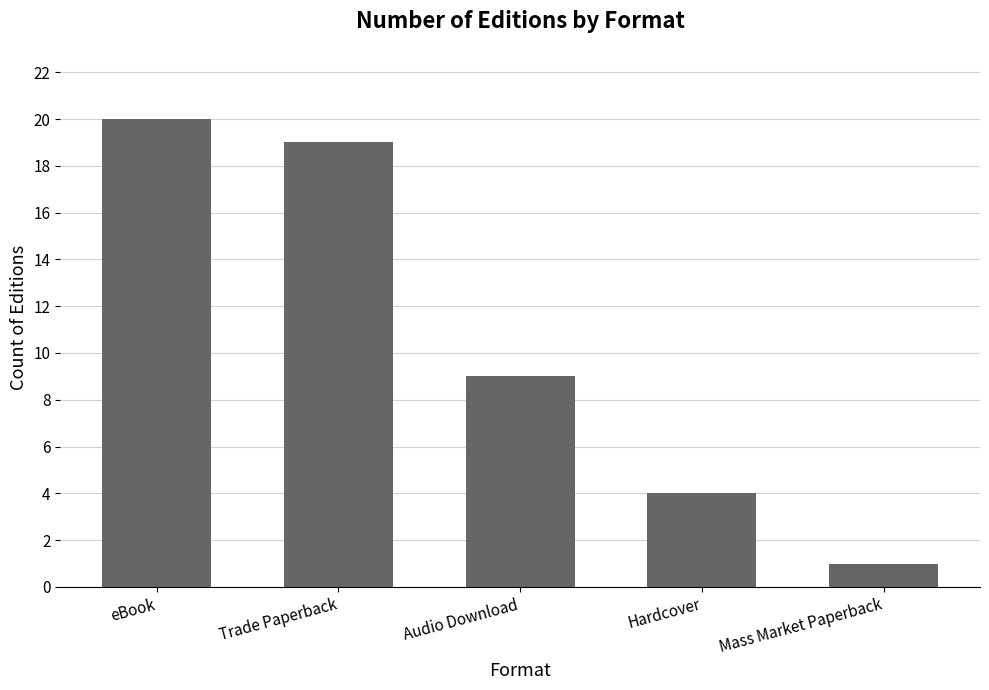

How many values are below 9?

2